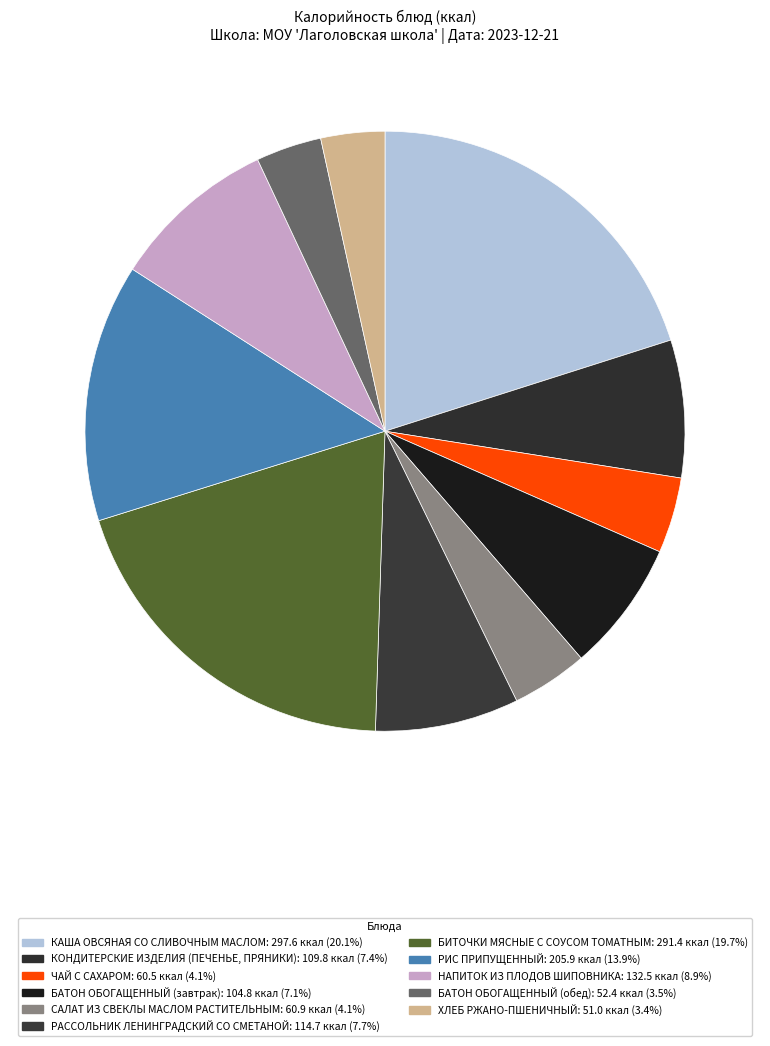

Between НАПИТОК ИЗ ПЛОДОВ ШИПОВНИКА and РИС ПРИПУЩЕННЫЙ, which is larger?

РИС ПРИПУЩЕННЫЙ